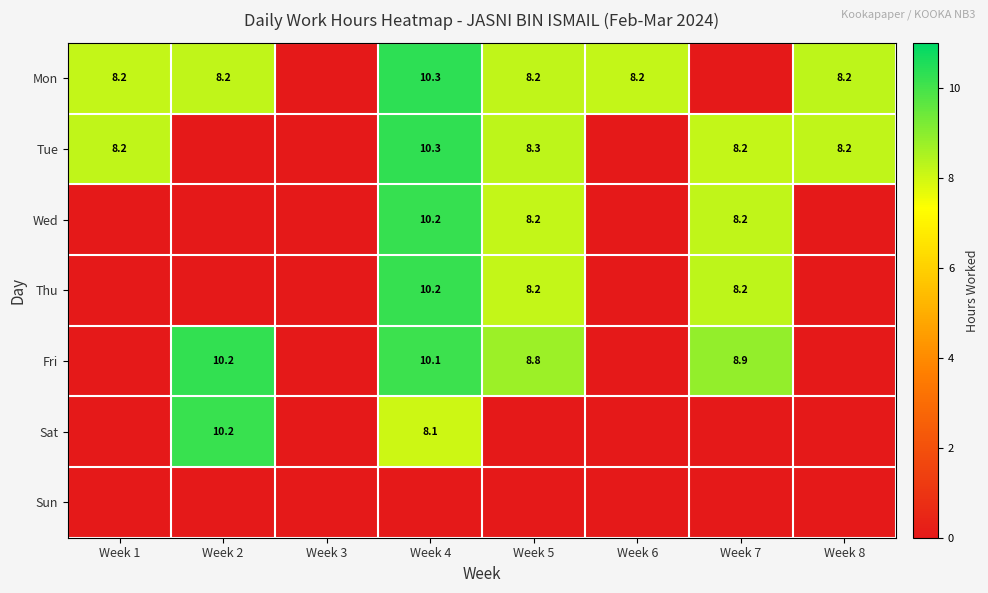

Is the value of Tue at Week 8 greater than the value of Fri at Week 4?

No